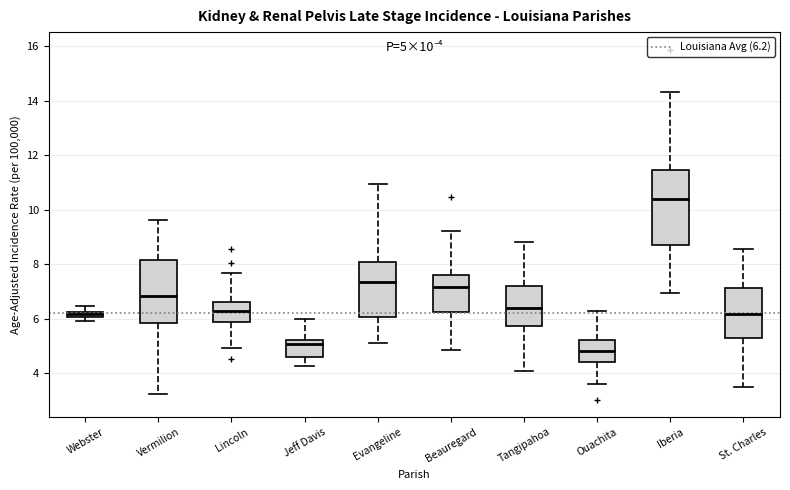

Which box has the lowest median line?

Ouachita